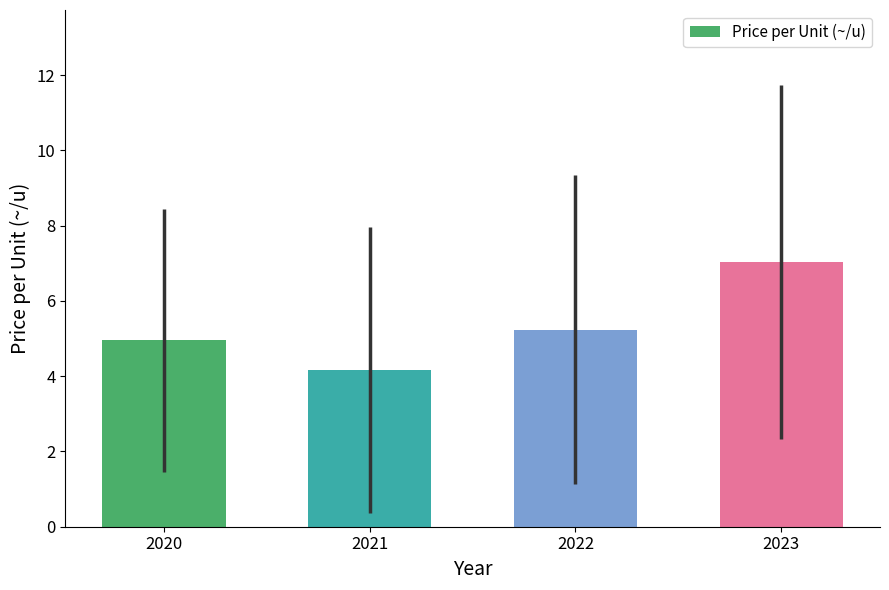

Reading left to right, list all the values displayed in this chart.

2020=5.0	2021=4.2	2022=5.2	2023=7.0